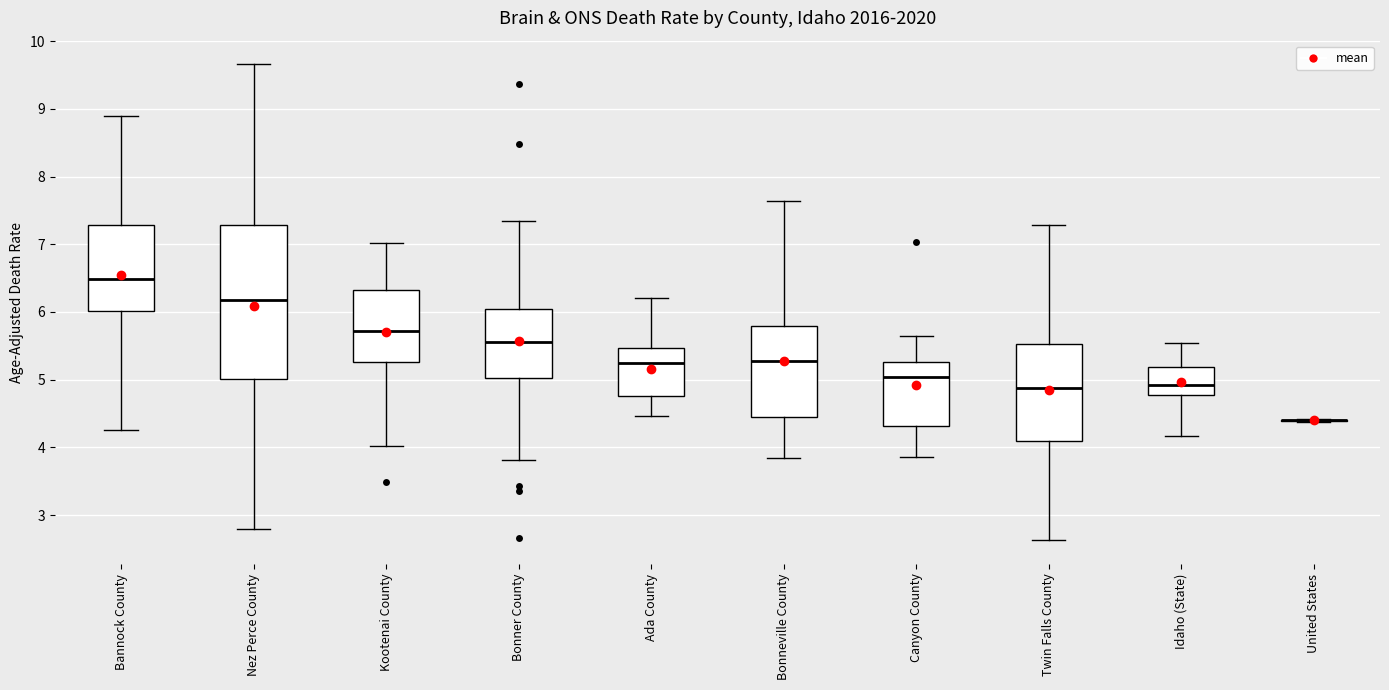

Reading left to right, read every box against the y-axis: the position of its median line, the range the box covers, and the ends of its whiskers. The values are not printed on the chart, so give them approximately, as read against the axis.

Bannock County: median 6.5, box 6.0 to 7.3, whiskers 4.3 to 8.9
Nez Perce County: median 6.2, box 5.0 to 7.3, whiskers 2.8 to 9.7
Kootenai County: median 5.7, box 5.3 to 6.3, whiskers 4.0 to 7.0
Bonner County: median 5.6, box 5.0 to 6.0, whiskers 3.8 to 7.3
Ada County: median 5.2, box 4.8 to 5.5, whiskers 4.5 to 6.2
Bonneville County: median 5.3, box 4.4 to 5.8, whiskers 3.8 to 7.6
Canyon County: median 5.0, box 4.3 to 5.3, whiskers 3.9 to 5.6
Twin Falls County: median 4.9, box 4.1 to 5.5, whiskers 2.6 to 7.3
Idaho (State): median 4.9, box 4.8 to 5.2, whiskers 4.2 to 5.5
United States: box collapsed to a line at 4.4, whiskers 4.4 to 4.4